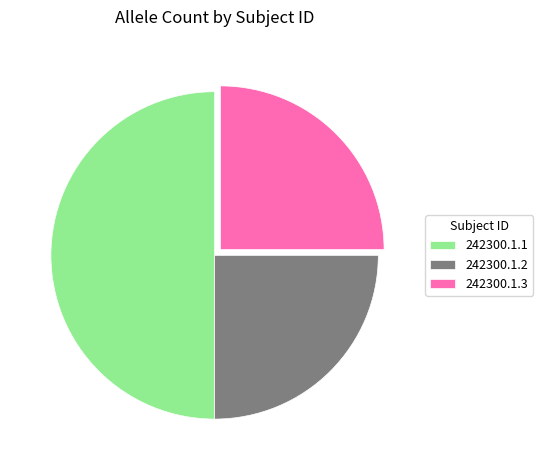

True or false: 242300.1.3 accounts for 15% of the total.

False